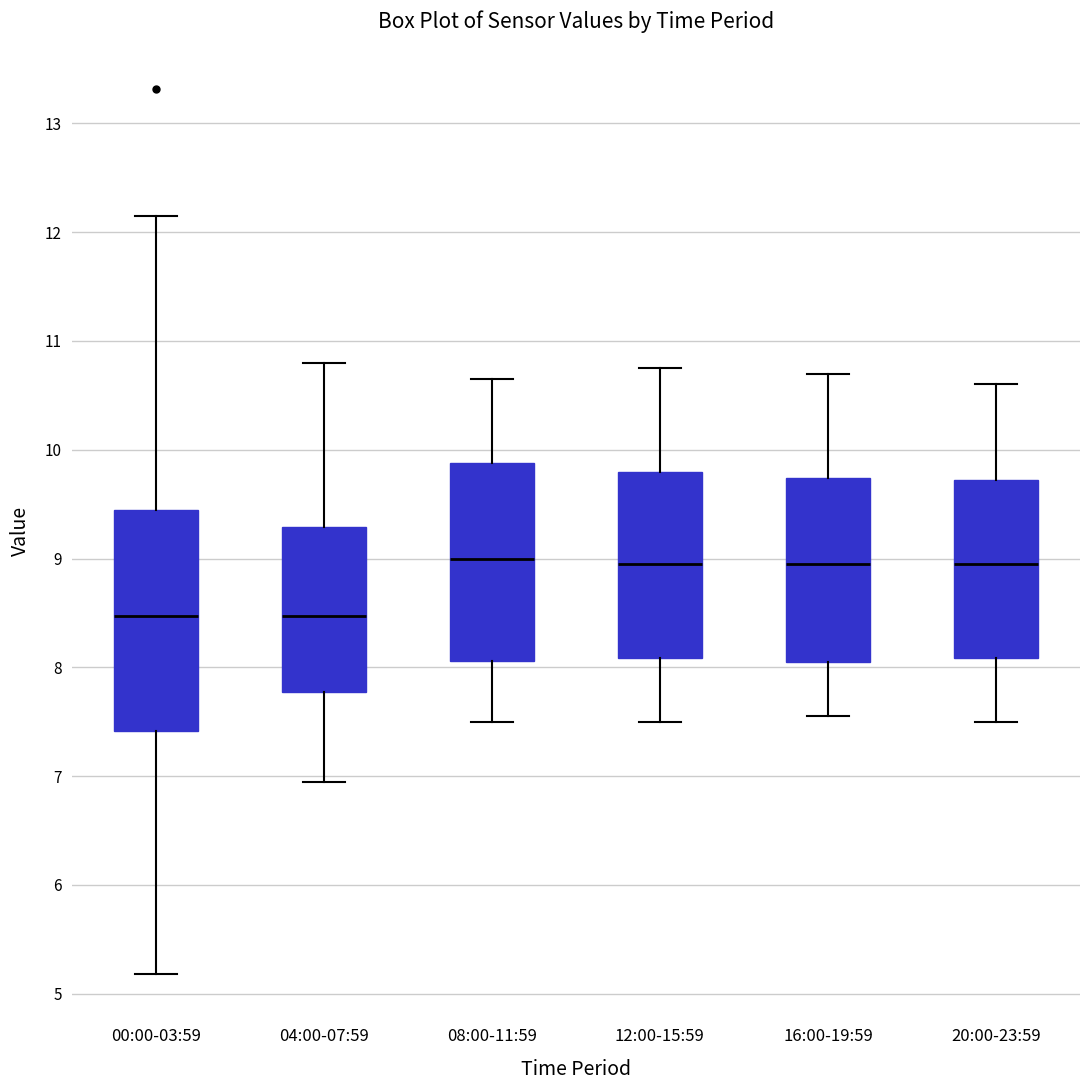

Reading left to right, transcribe this box plot: for each box, give where its median line is, the range the box spans, and where its two whiskers end, as read against the y-axis. The values are not printed on the chart, so give them approximately, as read against the axis.

00:00-03:59: median 8.5, box 7.4 to 9.4, whiskers 5.2 to 12.2
04:00-07:59: median 8.5, box 7.8 to 9.3, whiskers 7.0 to 10.8
08:00-11:59: median 9.0, box 8.1 to 9.9, whiskers 7.5 to 10.7
12:00-15:59: median 9.0, box 8.1 to 9.8, whiskers 7.5 to 10.8
16:00-19:59: median 9.0, box 8.1 to 9.7, whiskers 7.6 to 10.7
20:00-23:59: median 9.0, box 8.1 to 9.7, whiskers 7.5 to 10.6